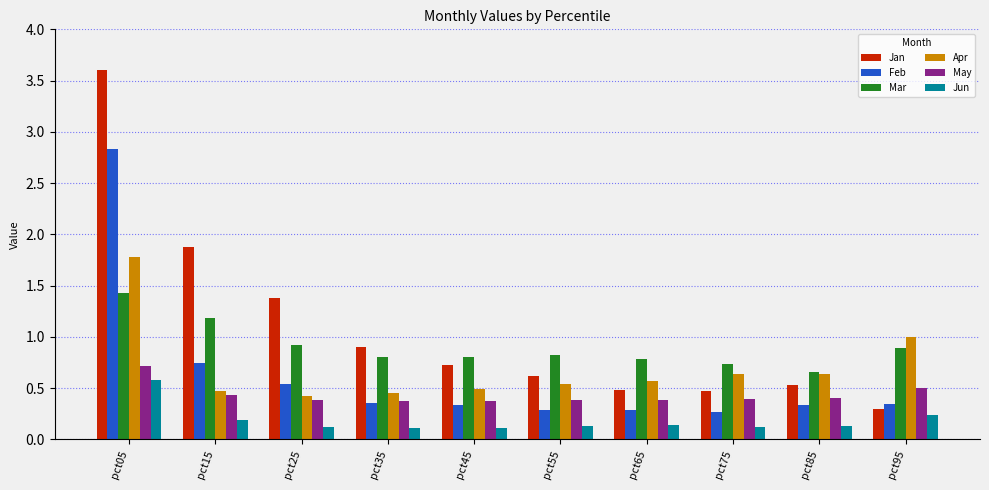

At which category is the sum across all series the highest?

pct05